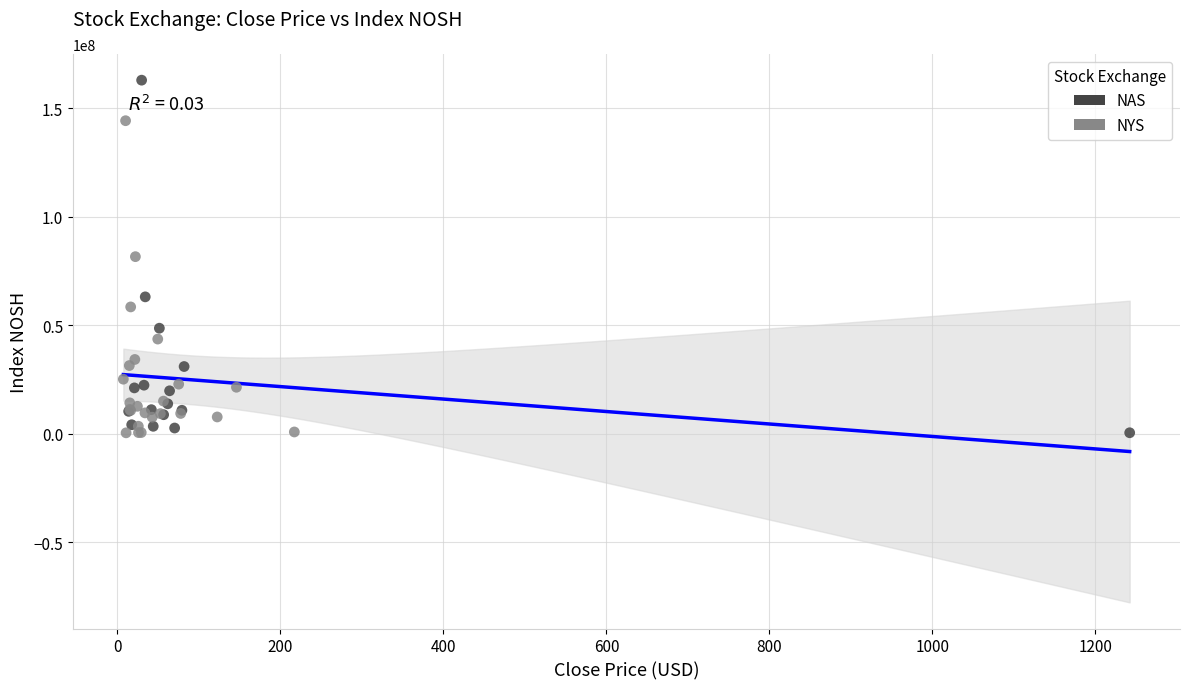

Which series contains the highest Y value?

NAS